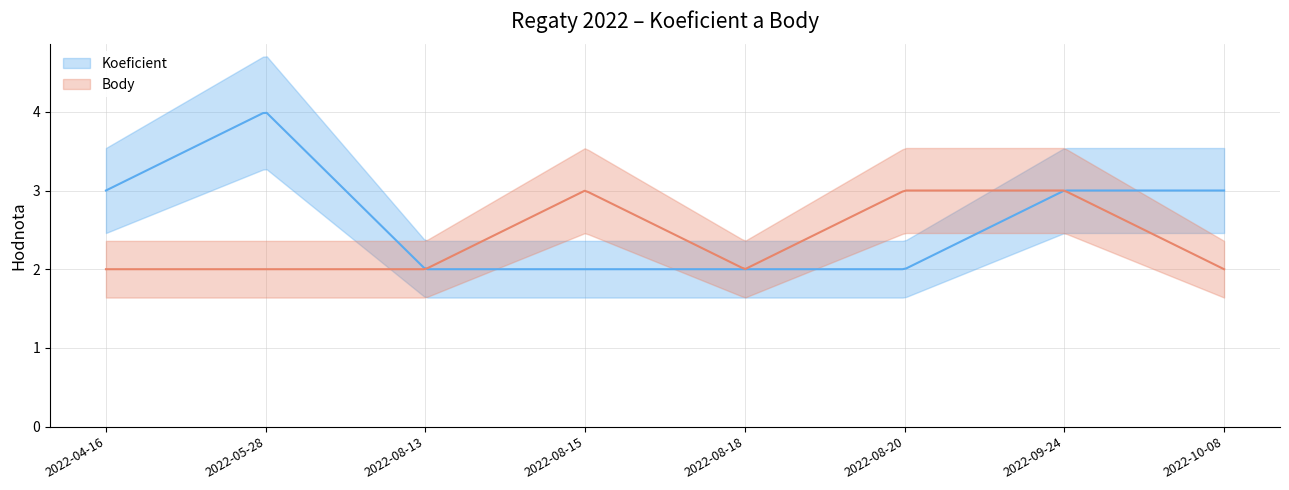

What is the sum of the Body values at 2022-04-16 and 2022-08-20?

5